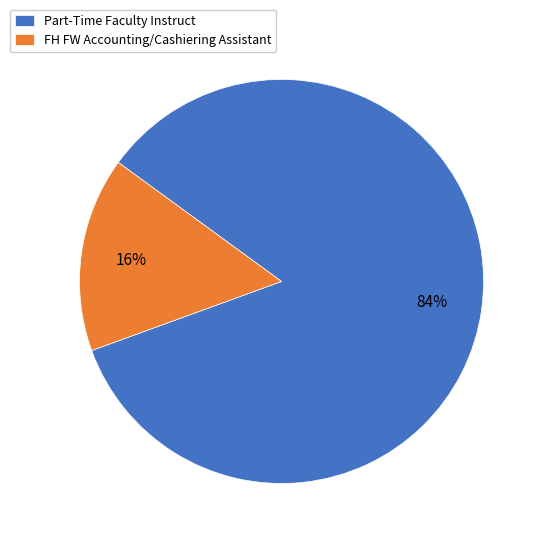

Is FH FW Accounting/Cashiering Assistant the majority of the pie?

No